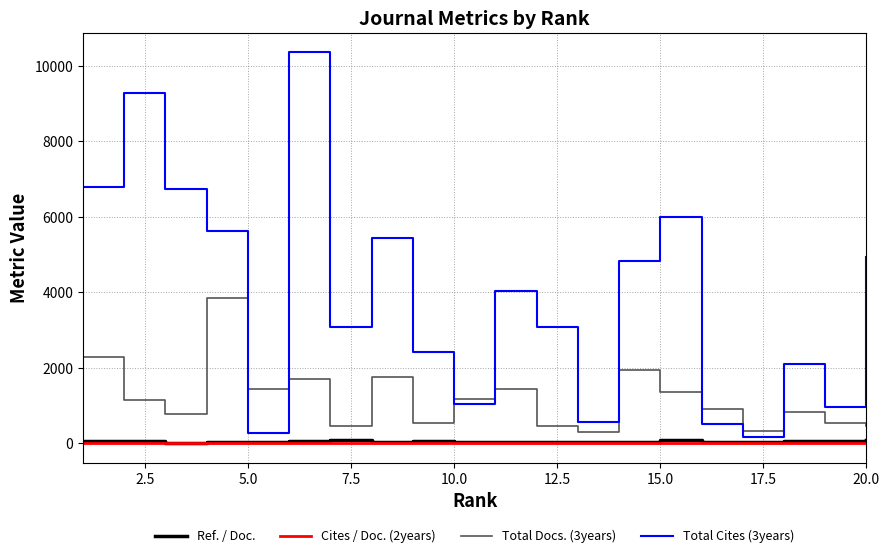

Which series has the widest spread of values?

Total Cites (3years)